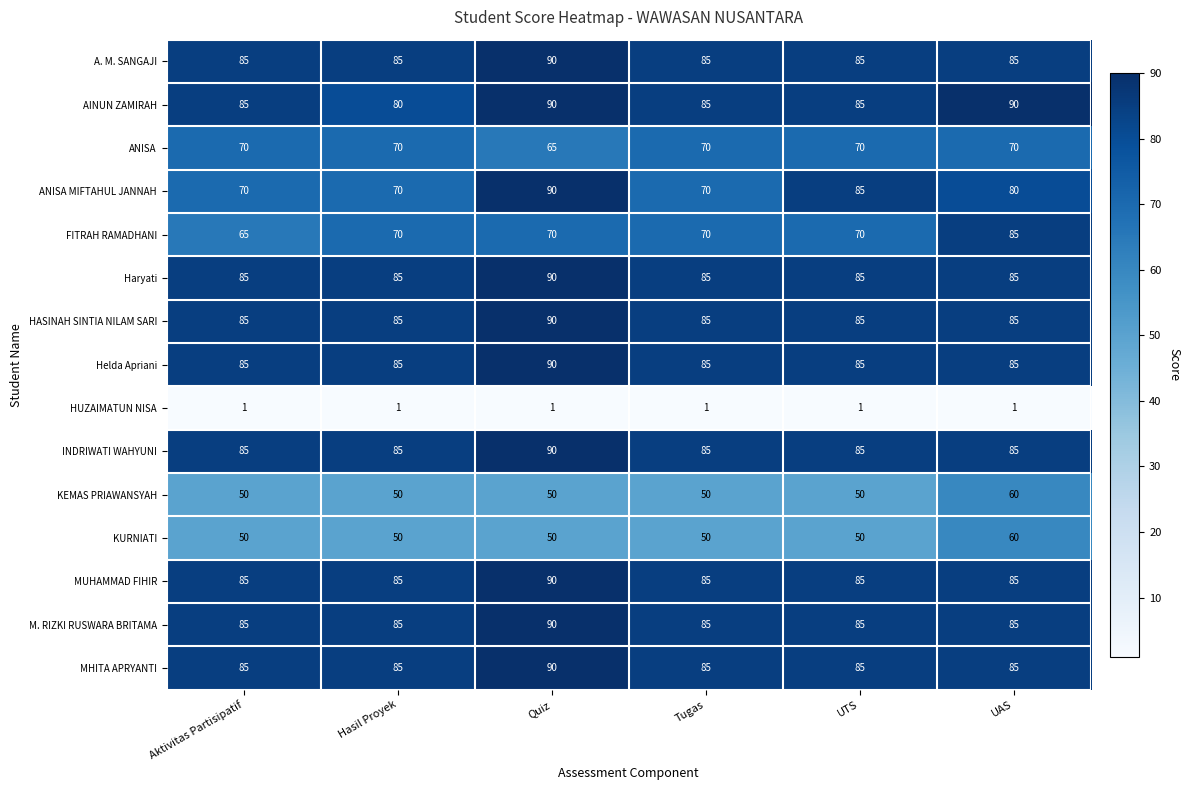

What is the greatest value displayed?

90